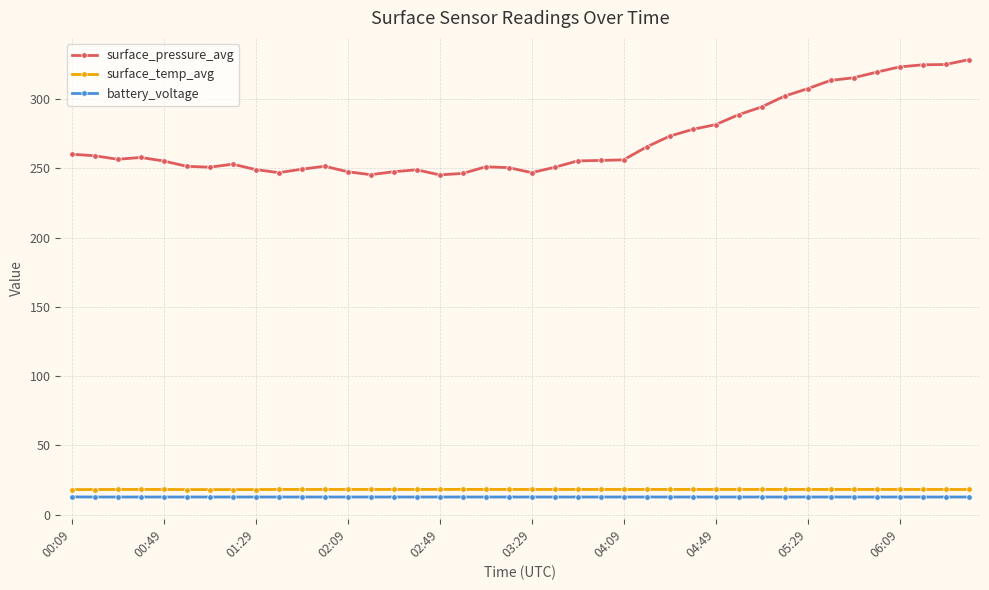

In surface_pressure_avg, how many points are lower than both neighbors (excluding endpoints)?

6